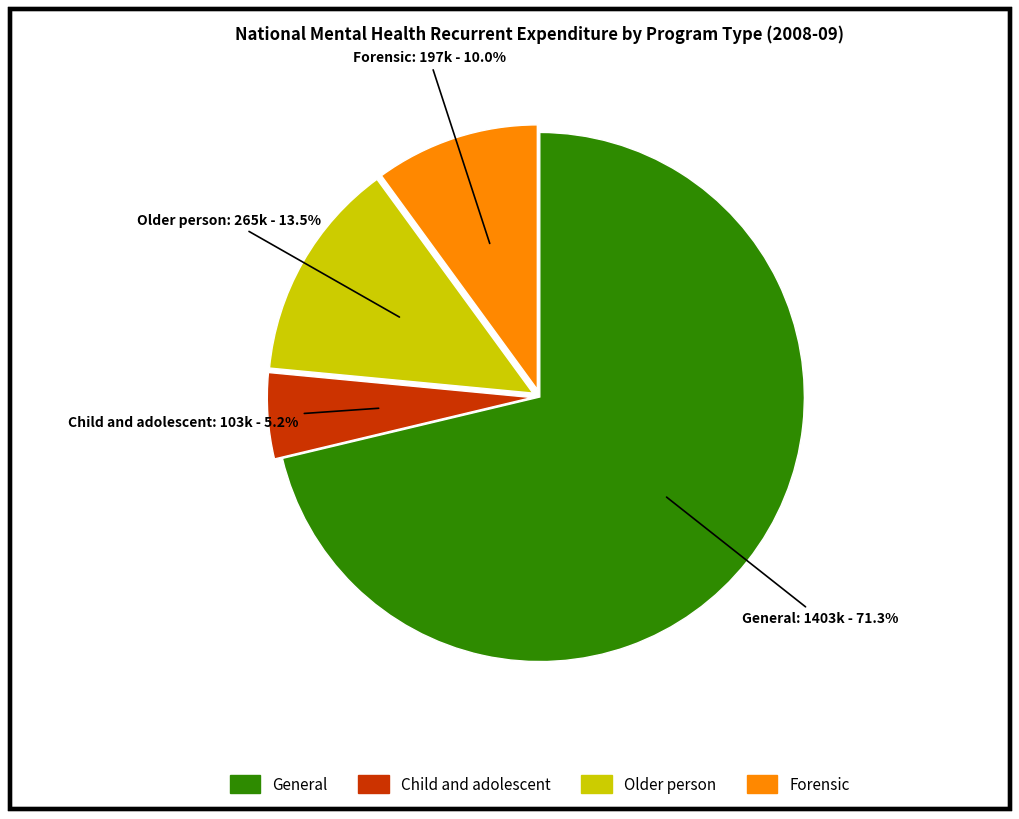

What percentage do General and Child and adolescent together represent?

76.5%